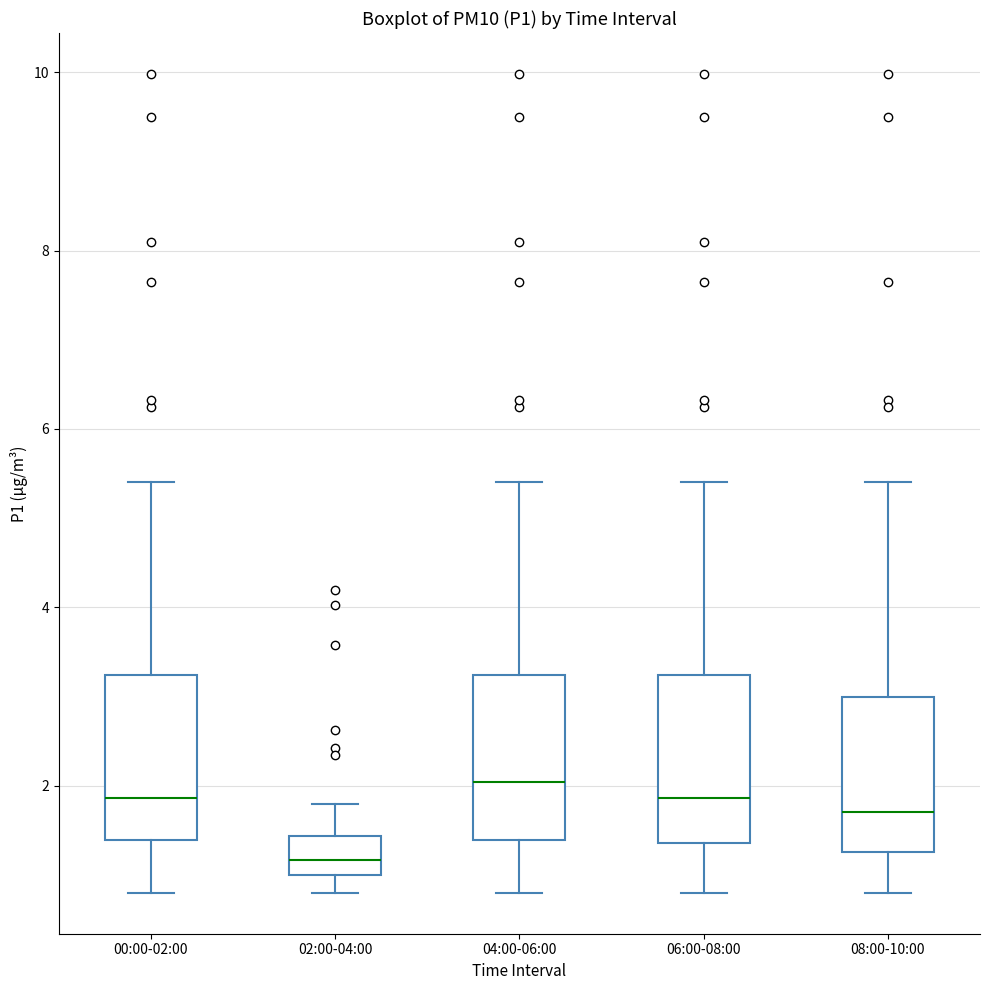

Reading left to right, read every box against the y-axis: the position of its median line, the range the box covers, and the ends of its whiskers. The values are not printed on the chart, so give them approximately, as read against the axis.

00:00-02:00: median 1.8, box 1.4 to 3.2, whiskers 0.8 to 5.4
02:00-04:00: median 1.2, box 1.0 to 1.4, whiskers 0.8 to 1.8
04:00-06:00: median 2.0, box 1.4 to 3.2, whiskers 0.8 to 5.4
06:00-08:00: median 1.8, box 1.4 to 3.2, whiskers 0.8 to 5.4
08:00-10:00: median 1.8, box 1.2 to 3.0, whiskers 0.8 to 5.4